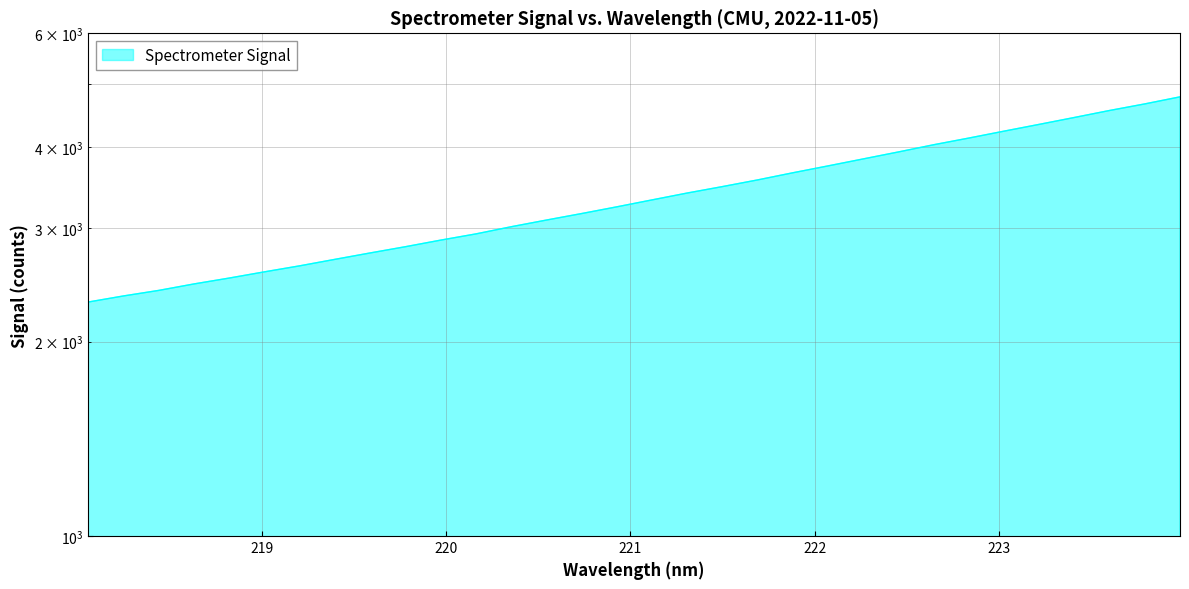

What is the value of the 1st point from the left?

2302.6